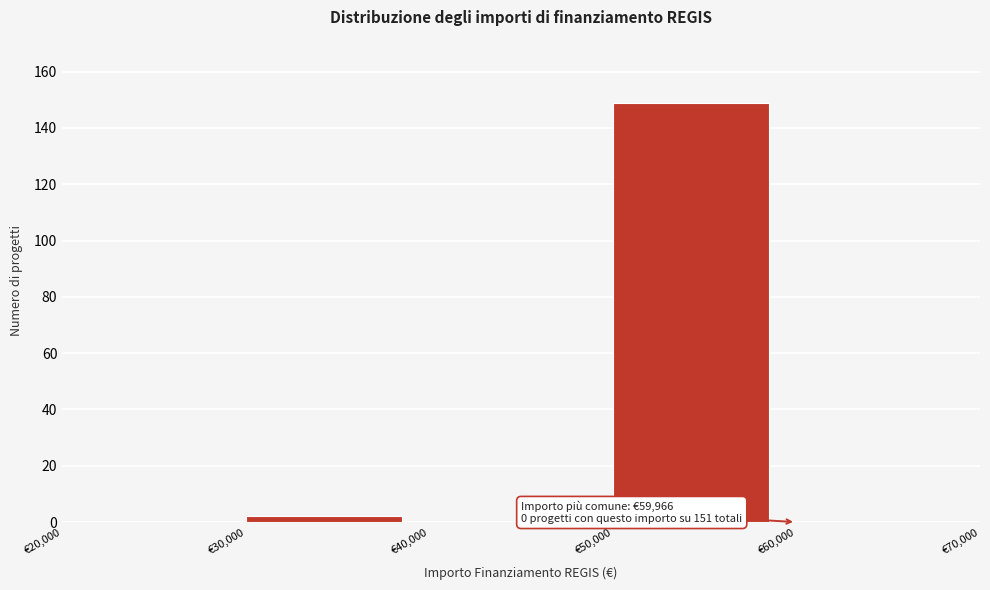

Over which range of the x-axis is the bar tallest?

50000 to 60000